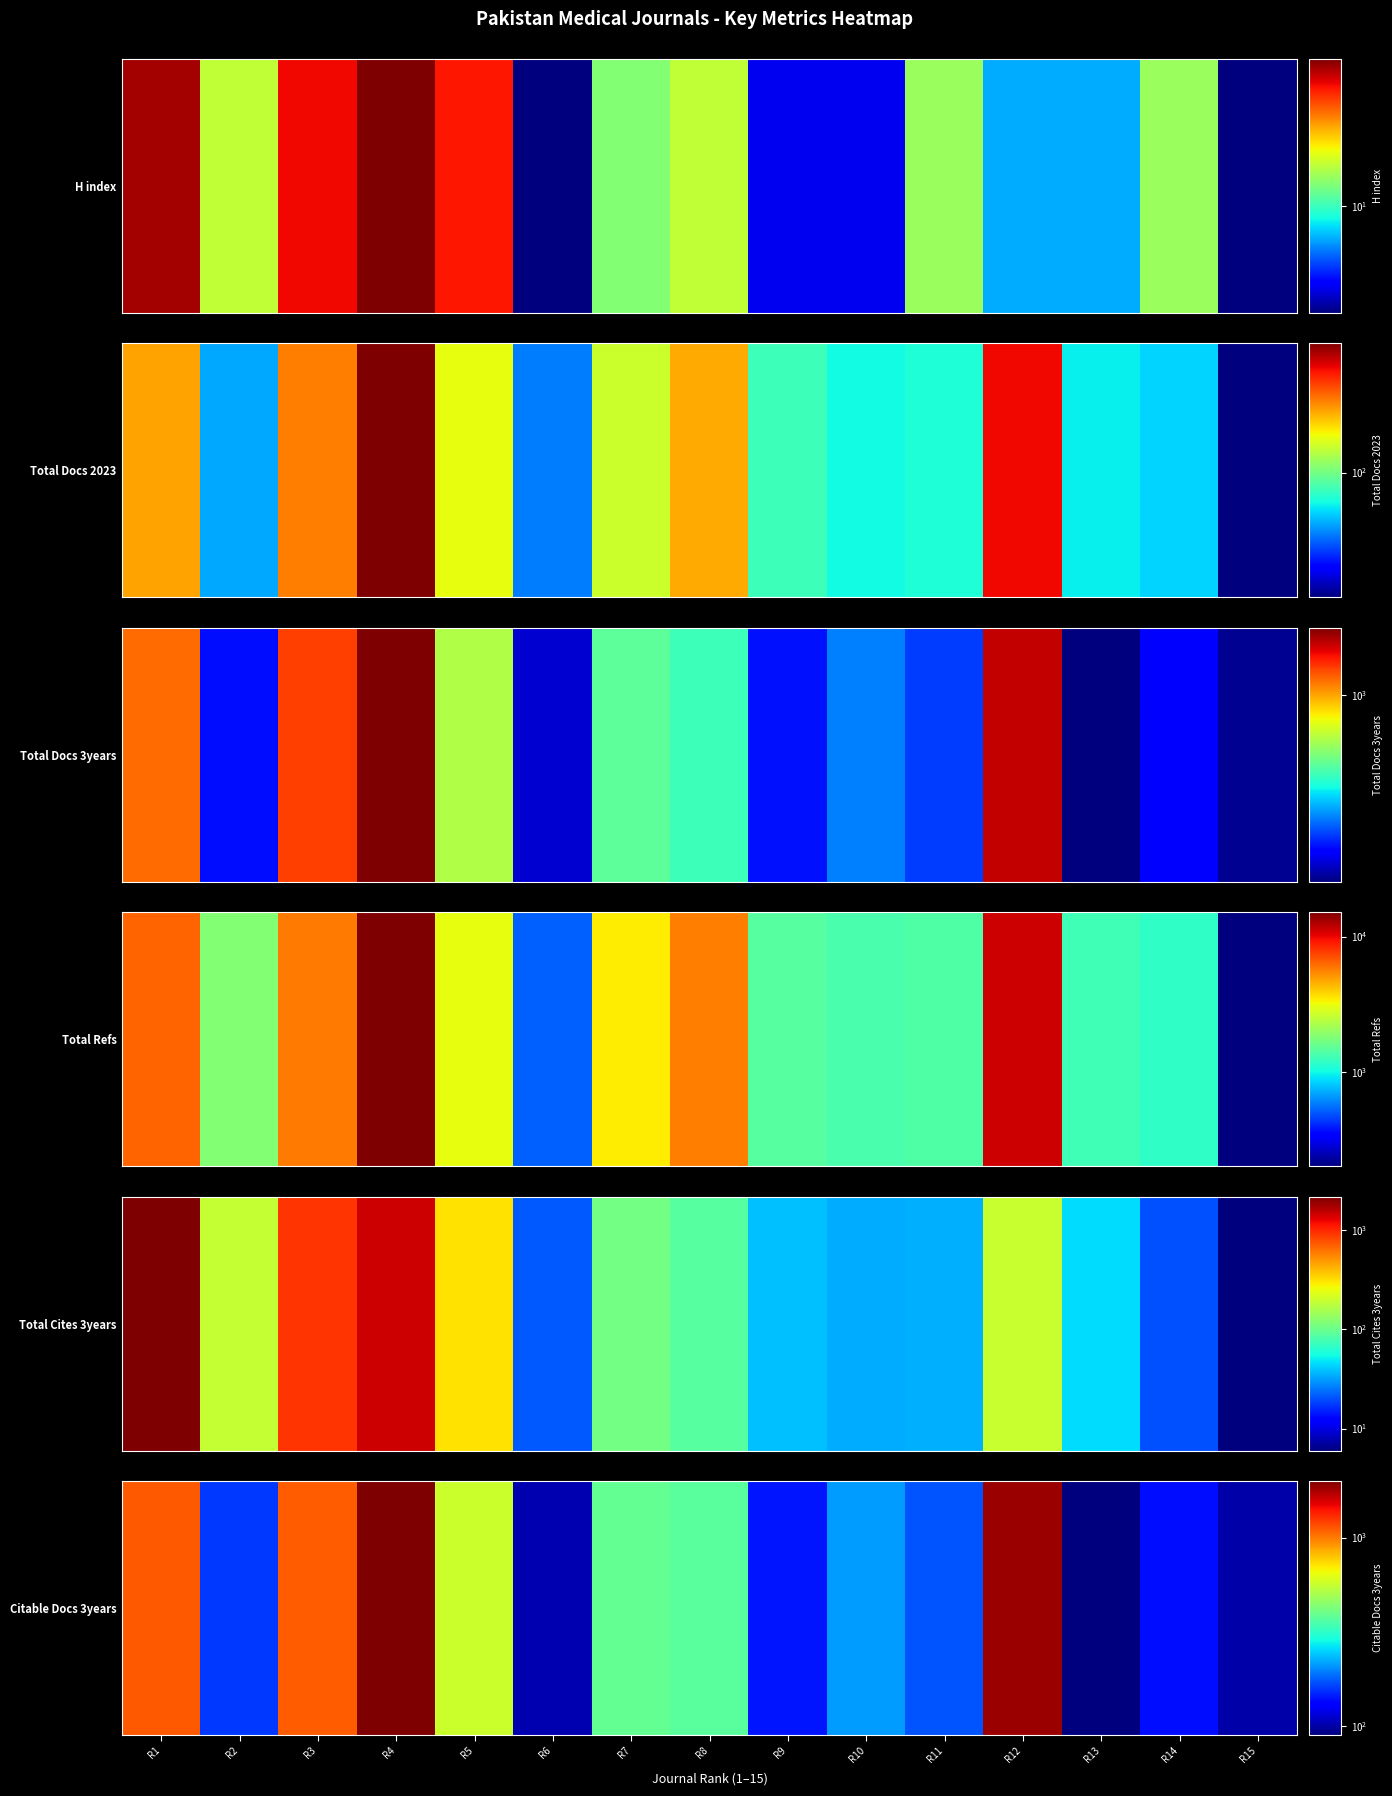

What is the ratio of the value at R11 to the value at R13?

1.9